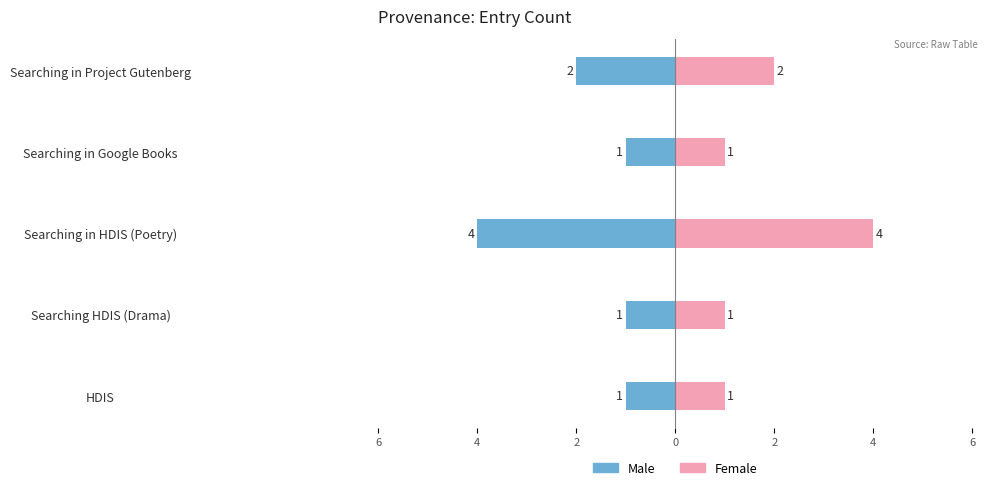

List the series in order of their peak value, highest first.

Female, Male